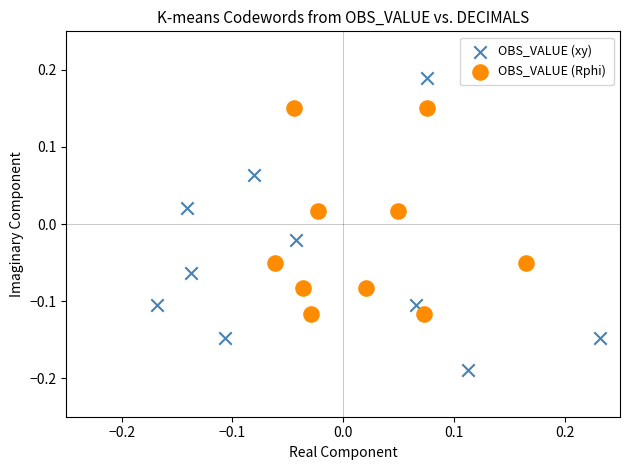

Which series reaches the minimum Y coordinate?

OBS_VALUE (xy)